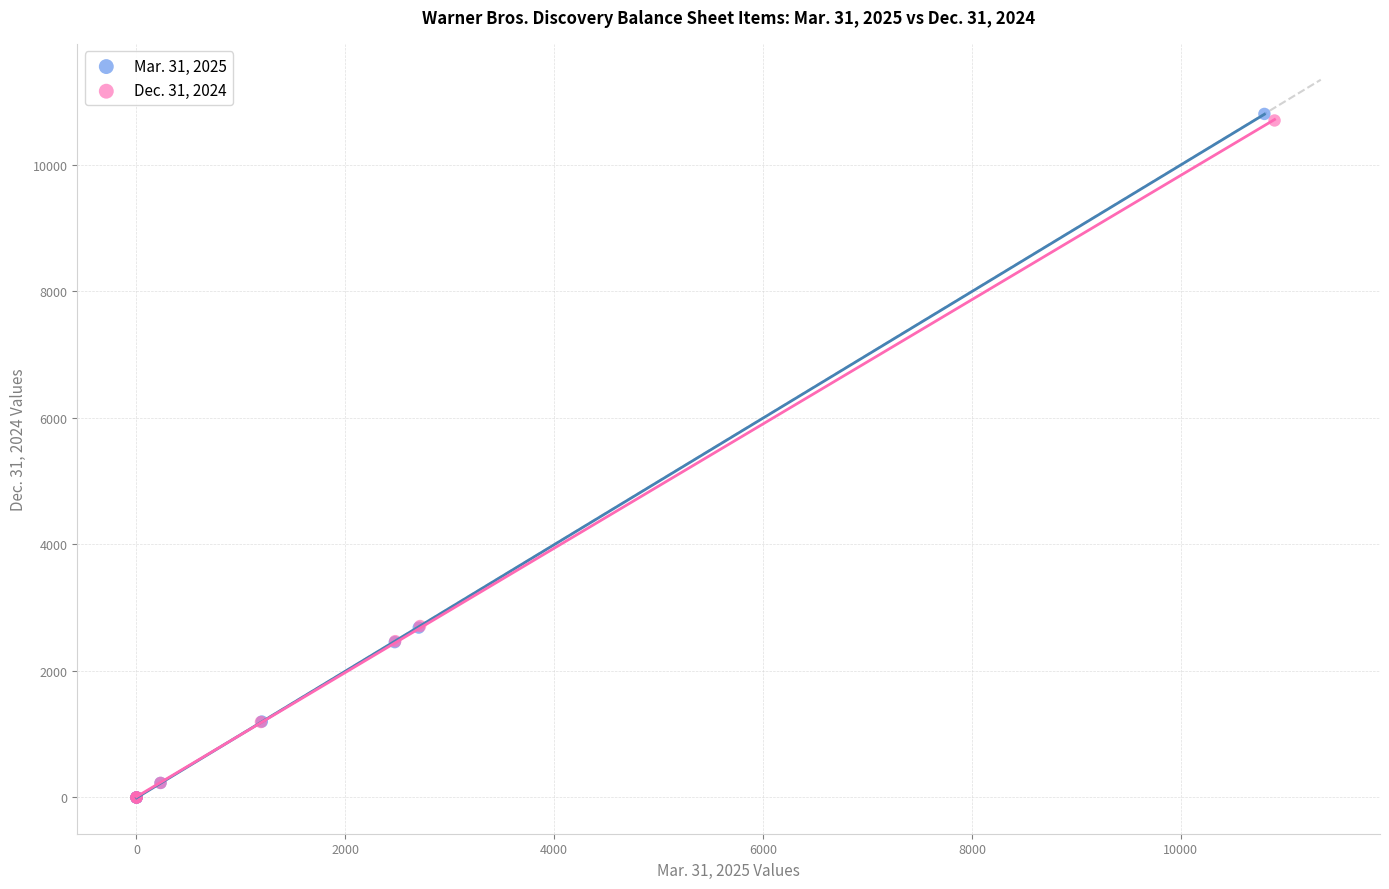

Which series has the widest spread of Y values?

Mar. 31, 2025